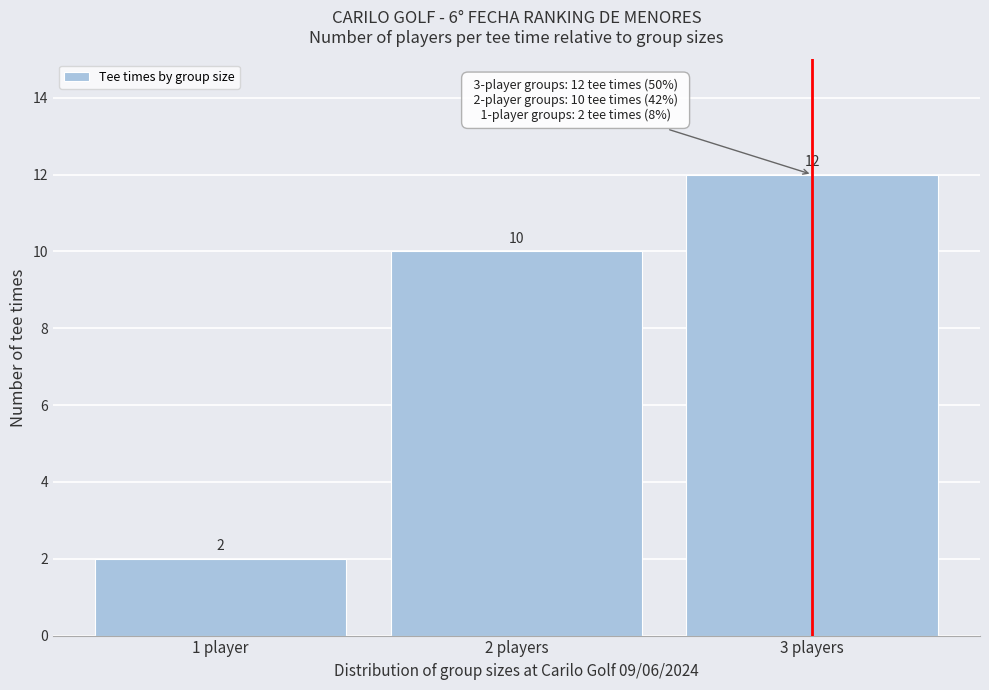

Reading right to left, extract all data points from this chart.

12	10	2